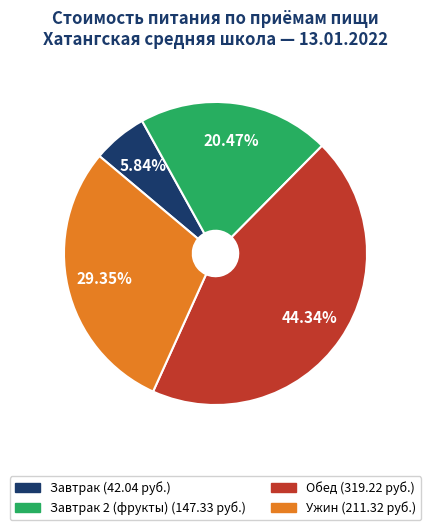

Does any single category account for the majority?

No